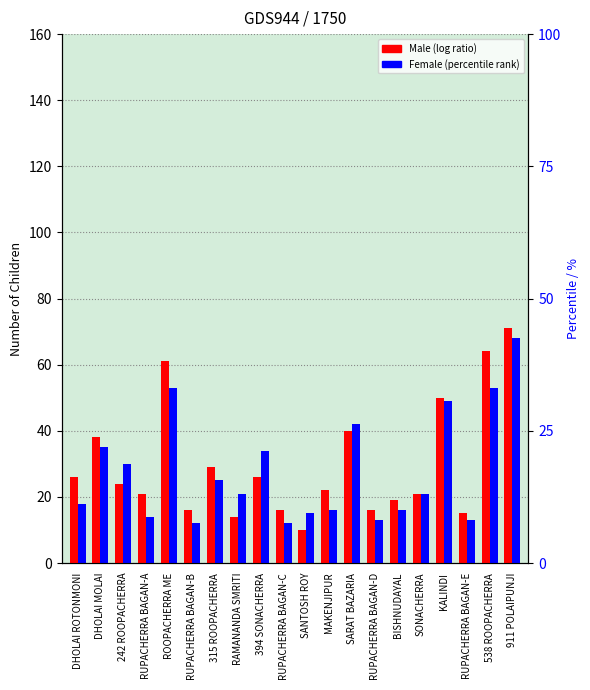

Reading left to right, transcribe all the data shown in this chart.

Male: DHOLAI ROTONMONI=26	DHOLAI MOLAI=38	242 ROOPACHERRA=24	RUPACHERRA BAGAN-A=21	ROOPACHERRA ME=61	RUPACHERRA BAGAN-B=16	315 ROOPACHERRA=29	RAMANANDA SMRITI=14	394 SONACHERRA=26	RUPACHERRA BAGAN-C=16	SANTOSH ROY=10	MAKENJIPUR=22	SARAT BAZARIA=40	RUPACHERRA BAGAN-D=16	BISHNUDAYAL=19	SONACHERRA=21	KALINDI=50	RUPACHERRA BAGAN-E=15	538 ROOPACHERRA=64	911 POLAIPUNJI=71
Female: DHOLAI ROTONMONI=18	DHOLAI MOLAI=35	242 ROOPACHERRA=30	RUPACHERRA BAGAN-A=14	ROOPACHERRA ME=53	RUPACHERRA BAGAN-B=12	315 ROOPACHERRA=25	RAMANANDA SMRITI=21	394 SONACHERRA=34	RUPACHERRA BAGAN-C=12	SANTOSH ROY=15	MAKENJIPUR=16	SARAT BAZARIA=42	RUPACHERRA BAGAN-D=13	BISHNUDAYAL=16	SONACHERRA=21	KALINDI=49	RUPACHERRA BAGAN-E=13	538 ROOPACHERRA=53	911 POLAIPUNJI=68